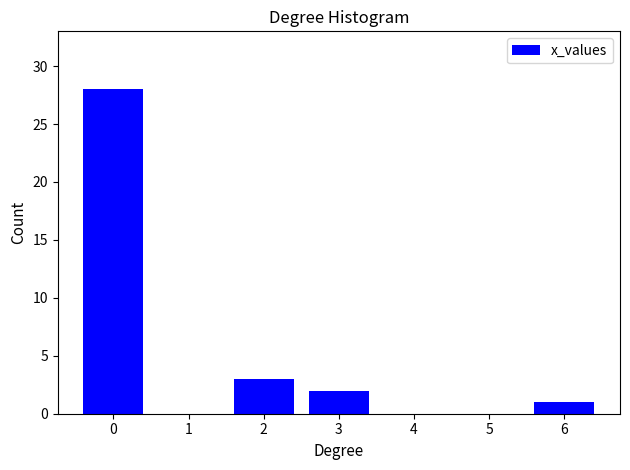

Reading left to right, extract all data points from this chart.

0=28	1=0	2=3	3=2	4=0	5=0	6=1